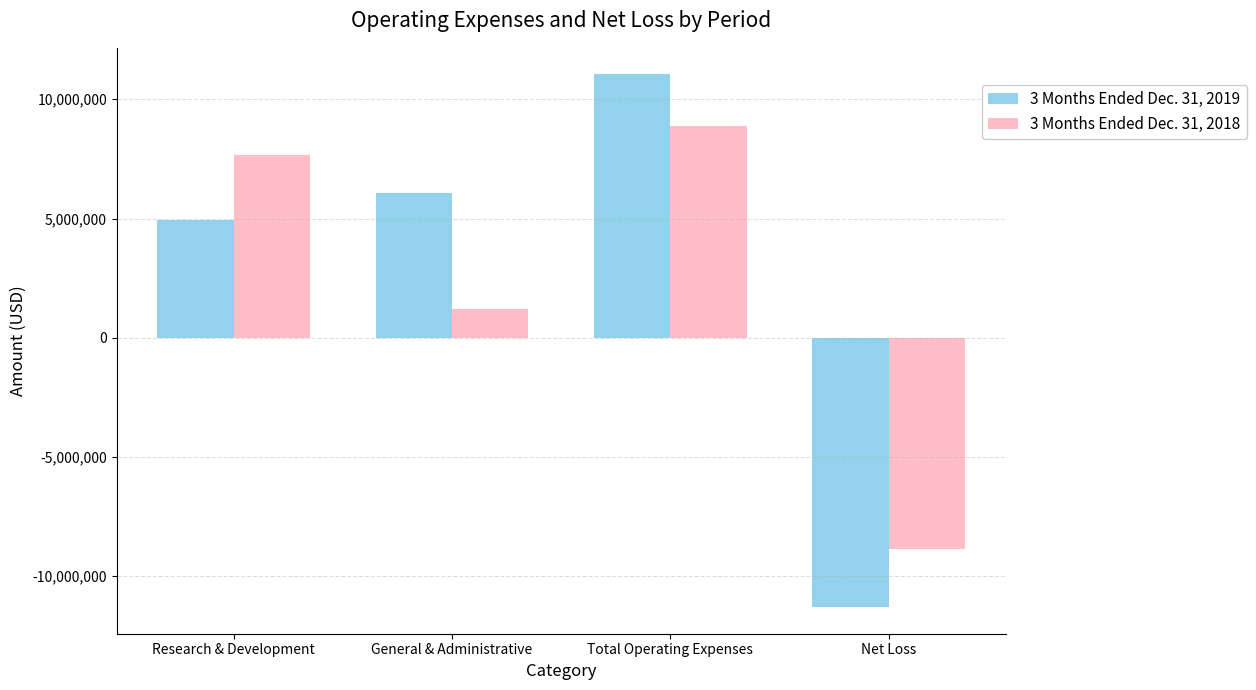

Reading left to right, transcribe all the data shown in this chart.

3 Months Ended Dec. 31, 2019: Research & Development=4952827	General & Administrative=6087565	Total Operating Expenses=11040392	Net Loss=-11295862
3 Months Ended Dec. 31, 2018: Research & Development=7683345	General & Administrative=1201033	Total Operating Expenses=8884378	Net Loss=-8849063